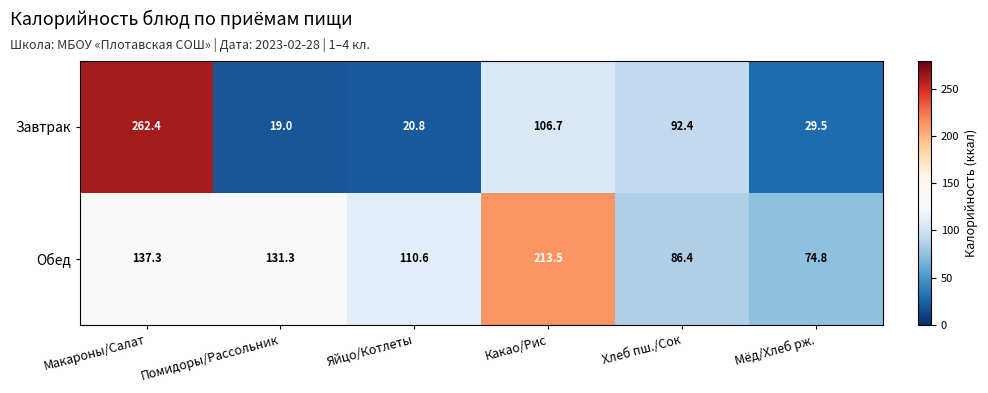

The Завтрак series shows 92.4 at Хлеб пш./Сок. True or false?

True